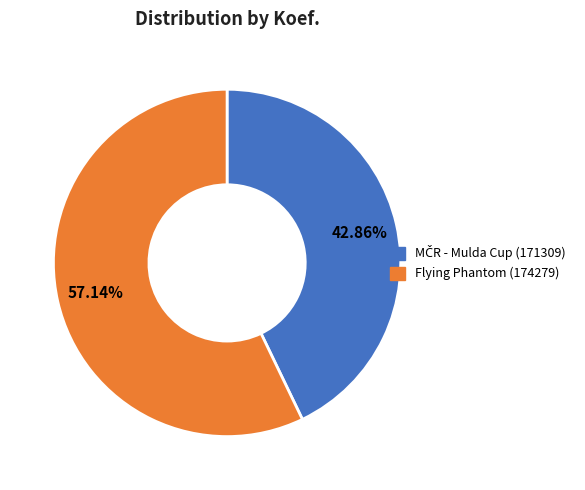

What is the majority slice?

Flying Phantom (174279)